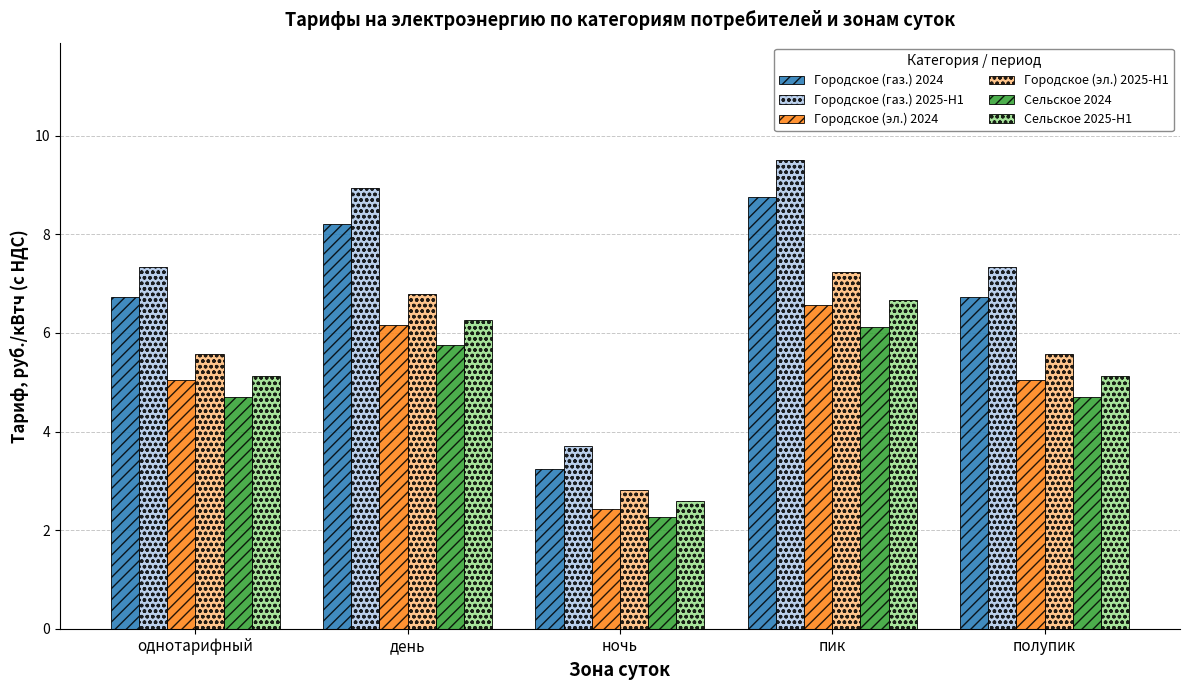

Is it true that Городское (эл.) 2024 equals 6.6 at пик?

True